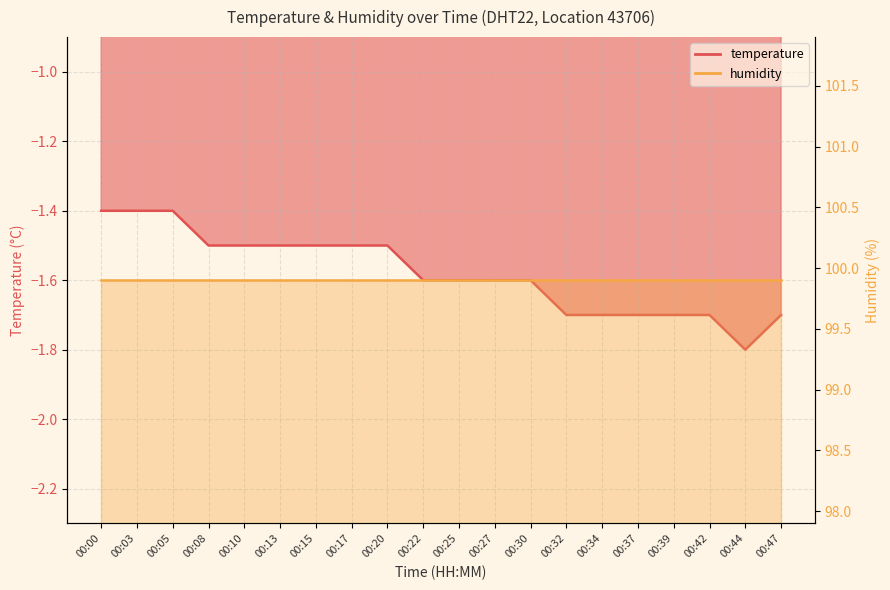

List the labels in order of value, largest first.

00:00, 00:03, 00:05, 00:08, 00:10, 00:13, 00:15, 00:17, 00:20, 00:22, 00:25, 00:27, 00:30, 00:32, 00:34, 00:37, 00:39, 00:42, 00:47, 00:44